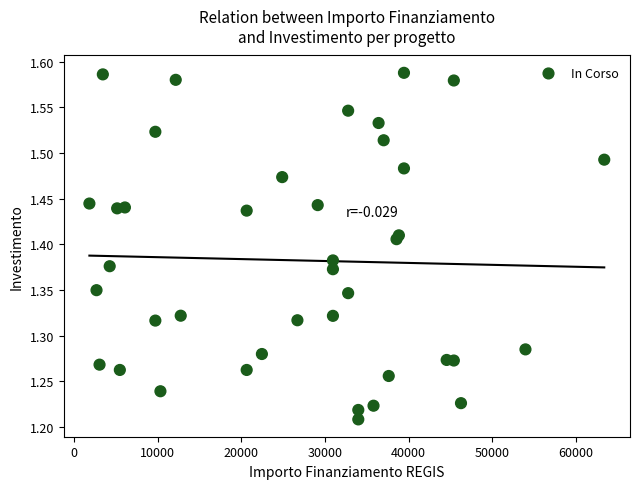

What is the range of X values (max minus min)?

61597.0